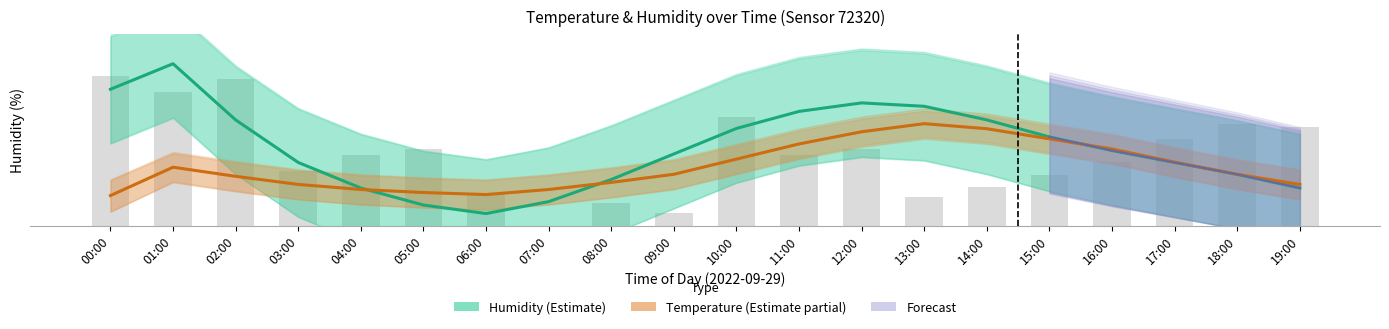

How many data points does each series have?

20